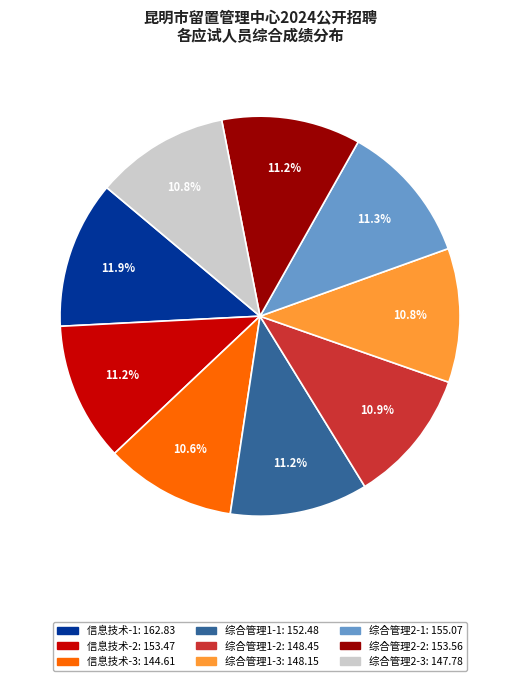

To the nearest percent, what is the average slice percentage?

11%